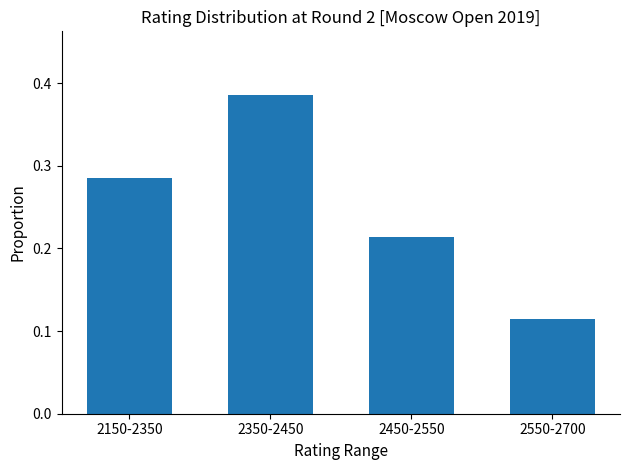

Rank the categories by value from highest to lowest.

2350-2450, 2150-2350, 2450-2550, 2550-2700